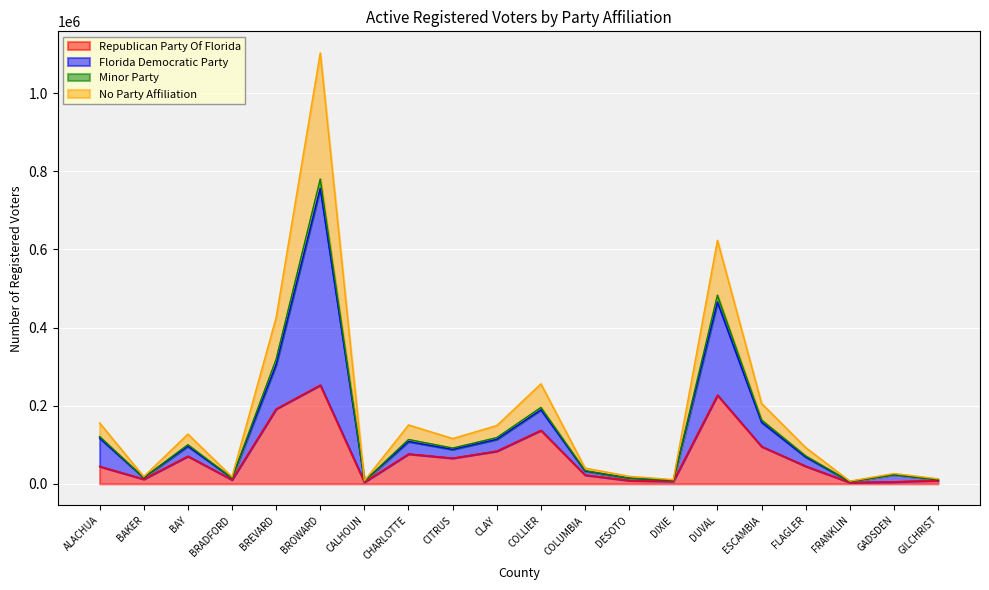

The Republican Party Of Florida series shows 136932 at COLLIER. True or false?

True